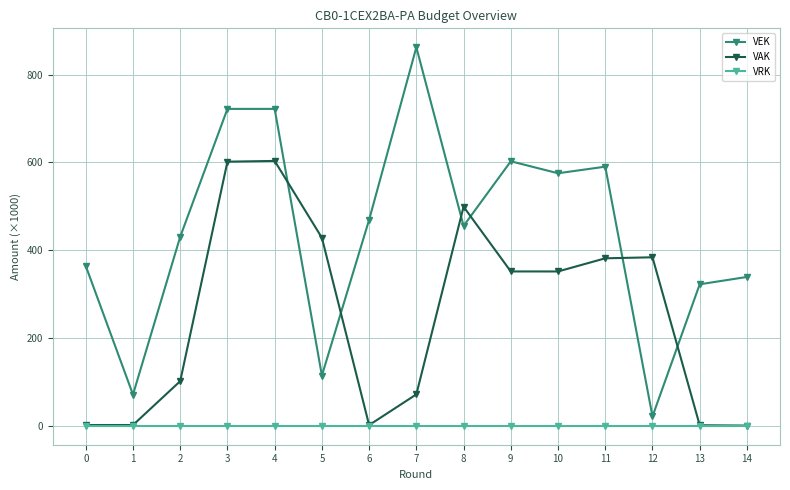

True or false: VRK and VEK cross at least once.

False